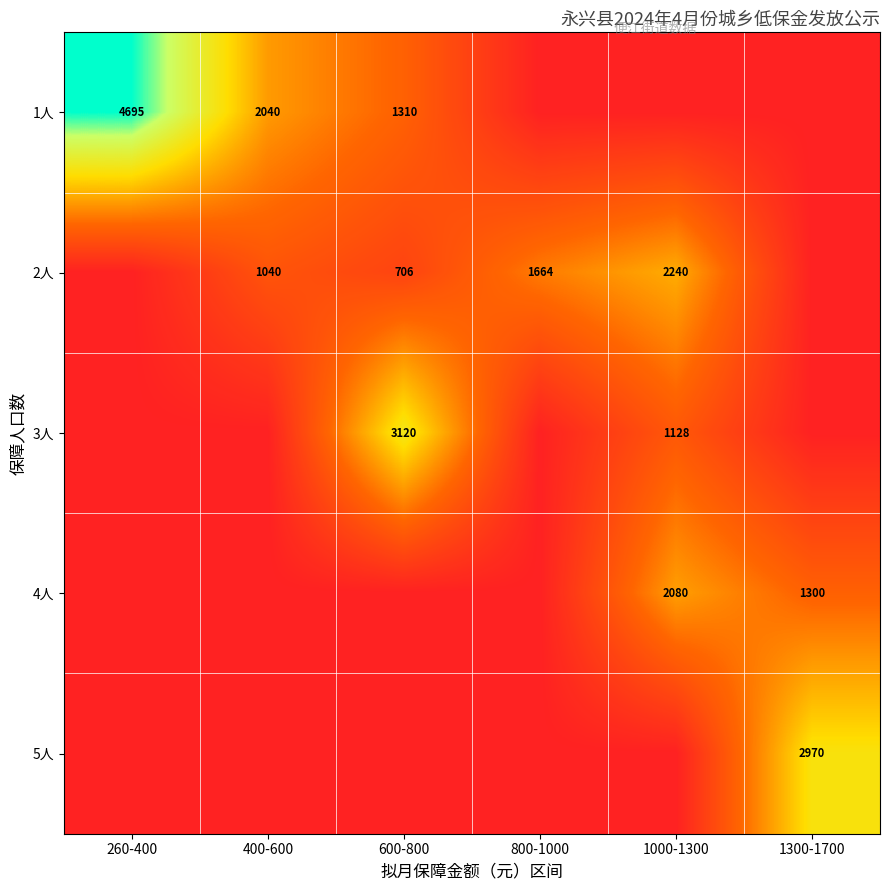

What is the sum of the 1人 values at 600-800 and 260-400?

6005